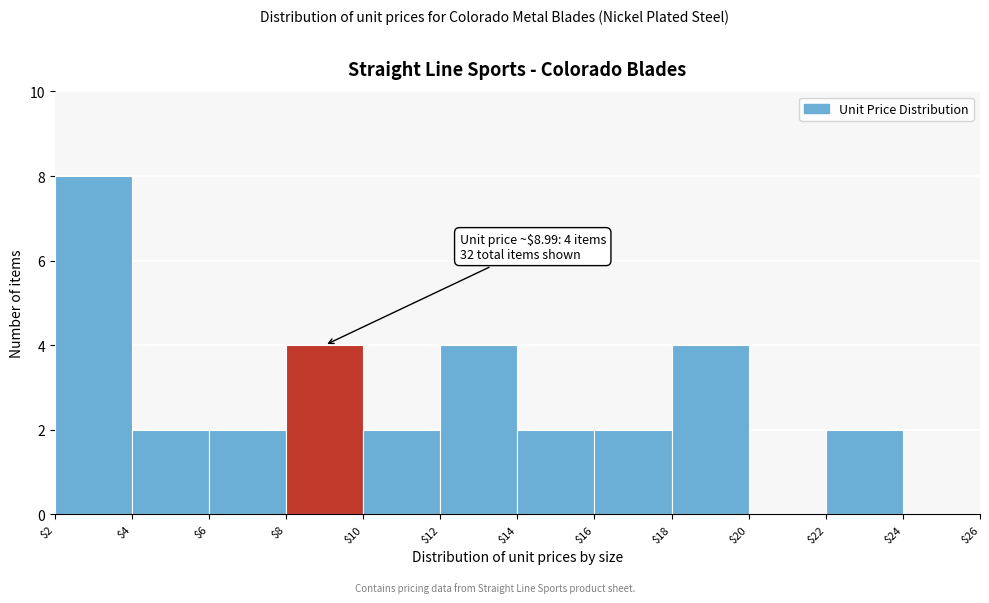

Which range on the x-axis has the tallest bar?

$2 to $4